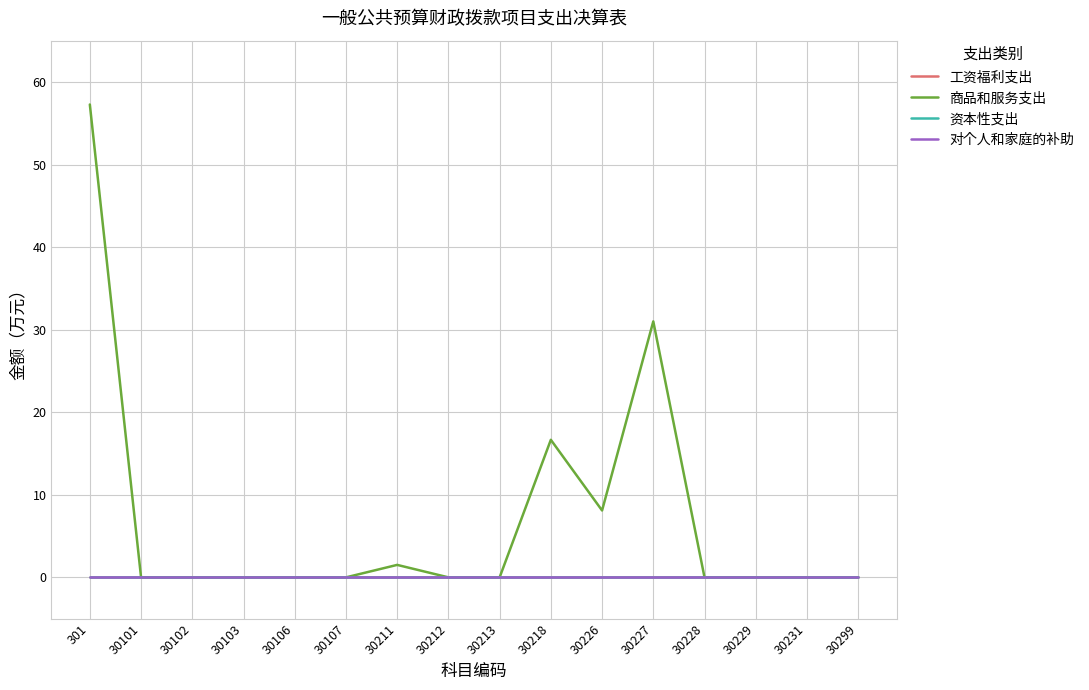

The 对个人和家庭的补助 series shows 0.0 at 30101. True or false?

True